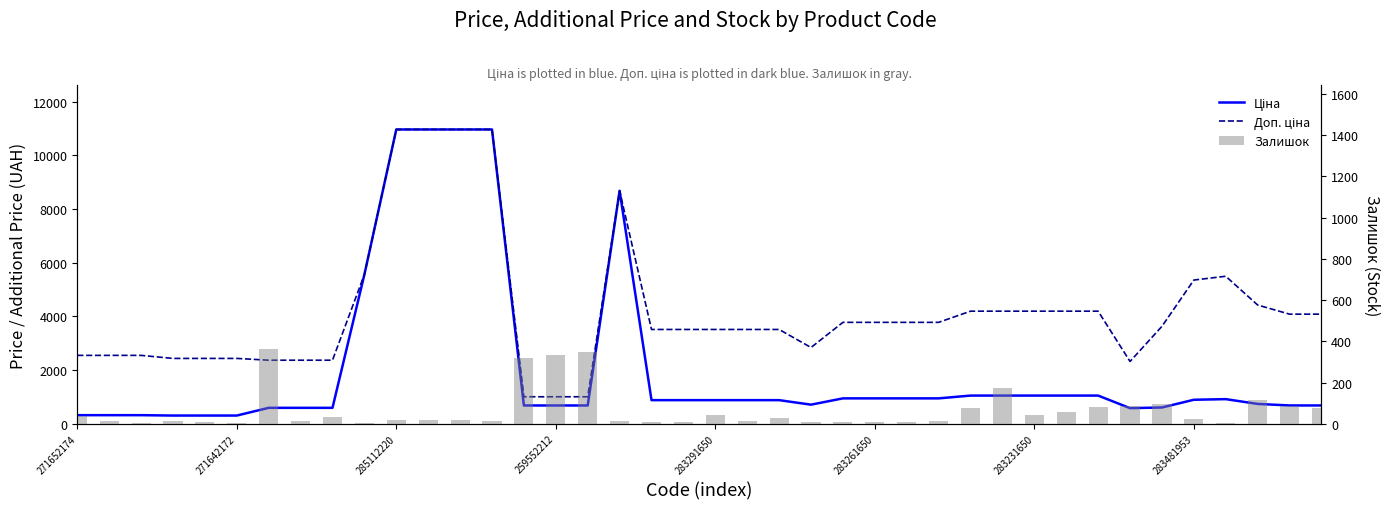

How many data points in Залишок are above 17?

19